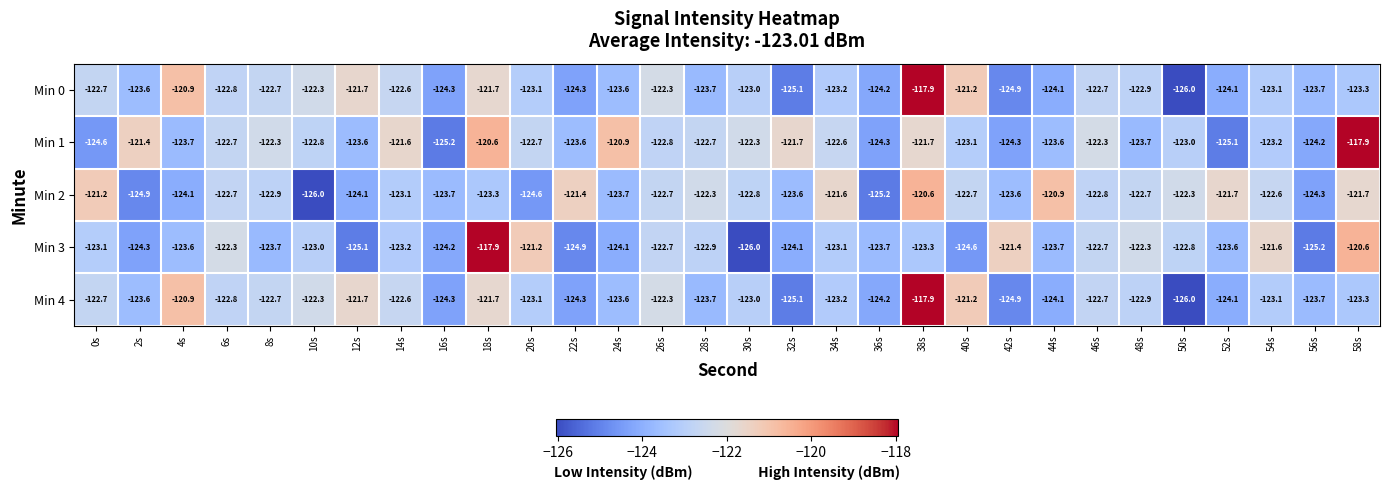

The Min 4 series shows -170.3 at 2s. True or false?

False